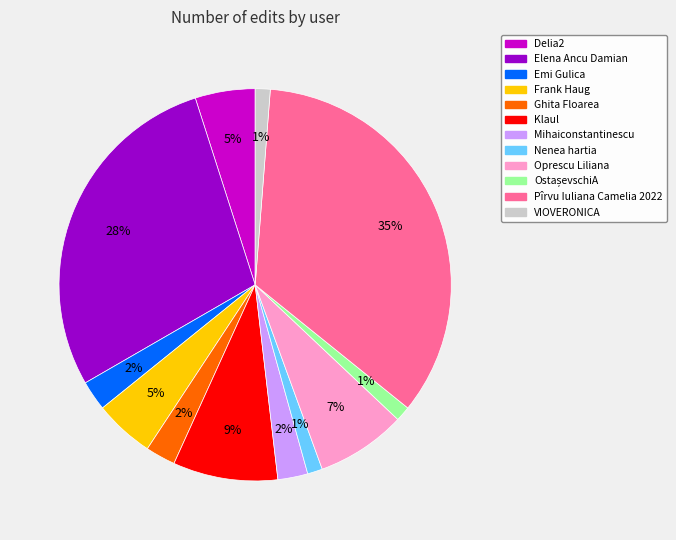

Do VIOVERONICA and Ghita Floarea together represent more than half of the pie?

No